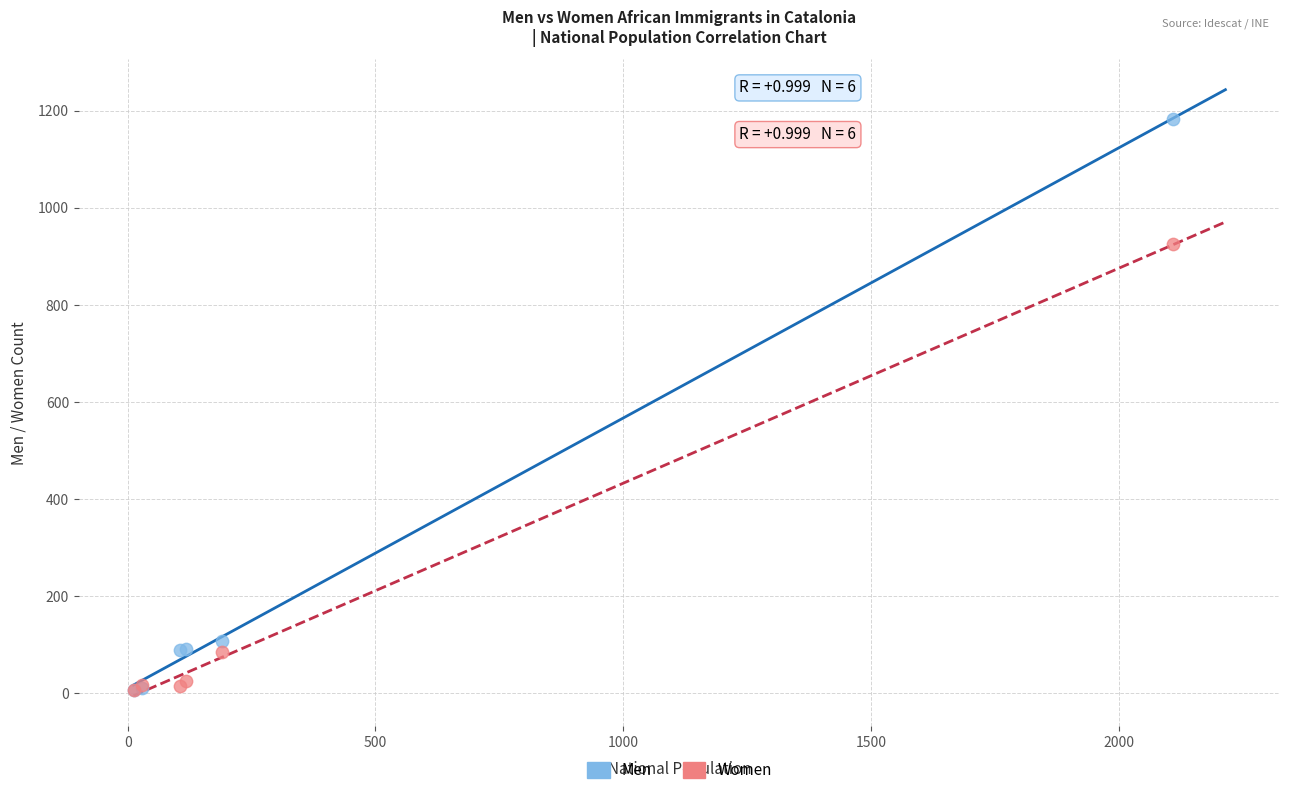

What are all the series names shown in the legend?

Men, Women